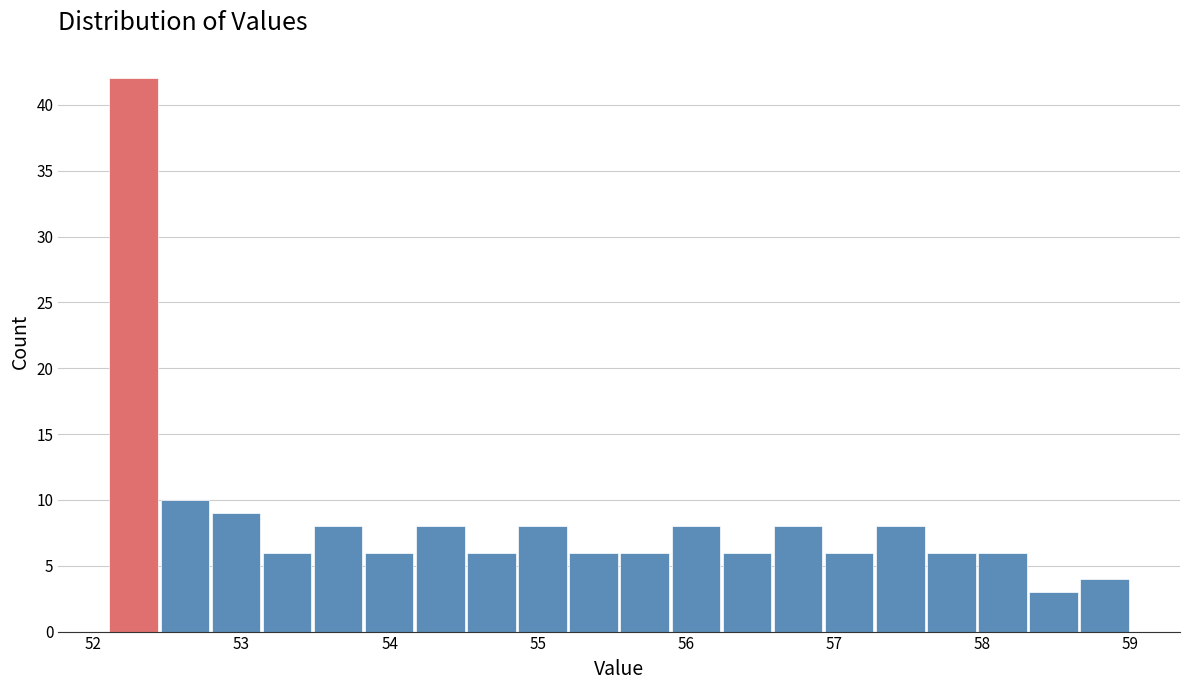

Read against the x-axis, roughly where is the centre of the tallest bar?

52.3